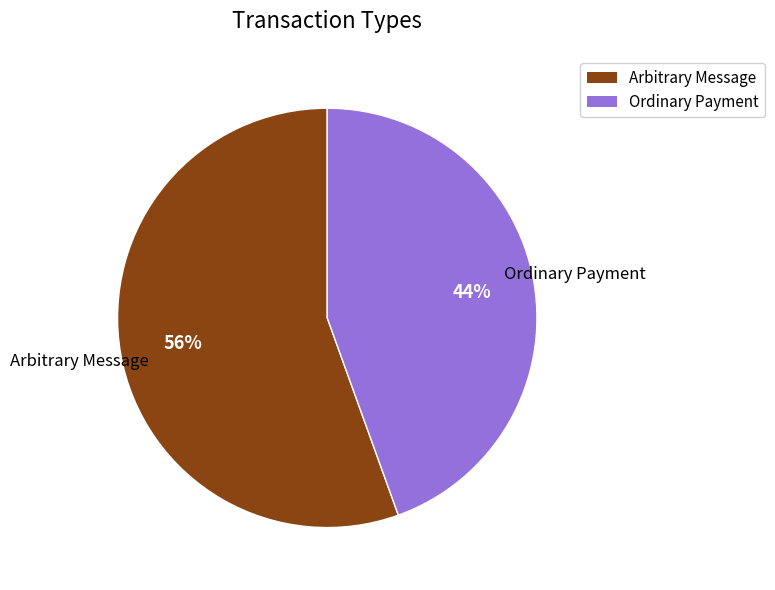

Which slice is the largest?

Arbitrary Message